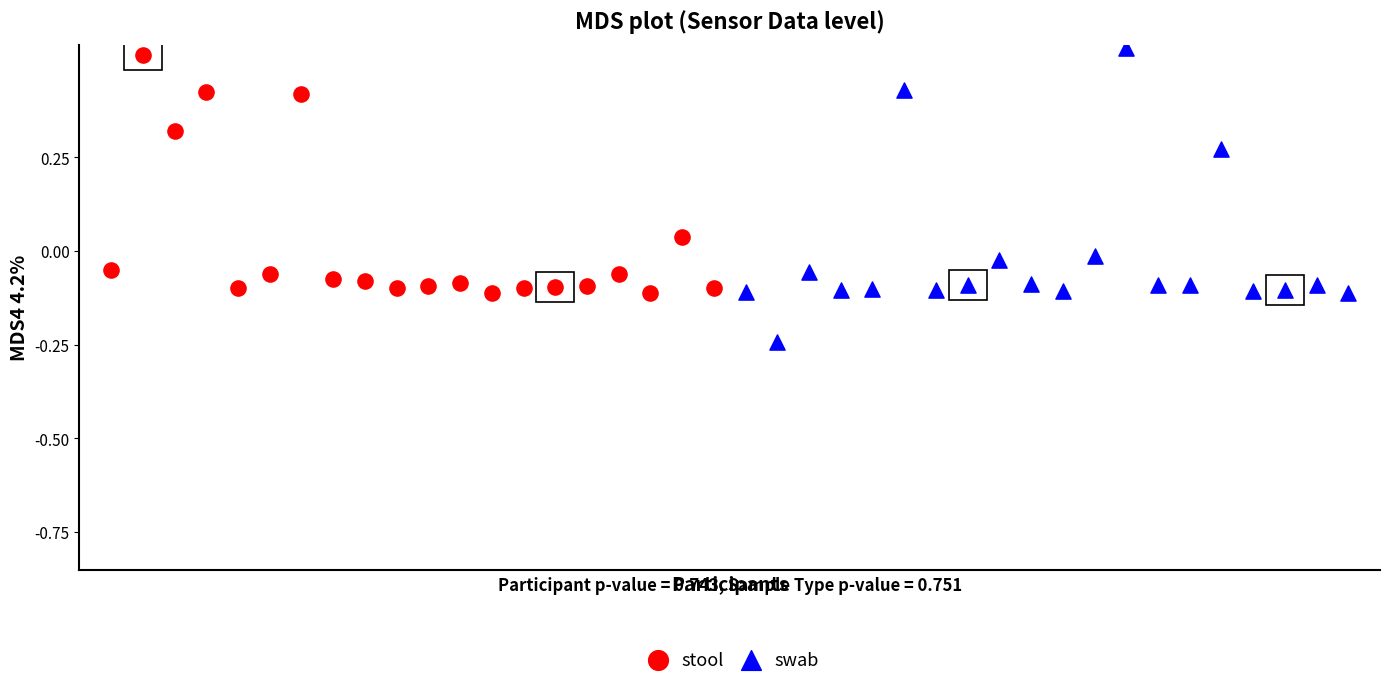

What are all the series names shown in the legend?

stool, swab